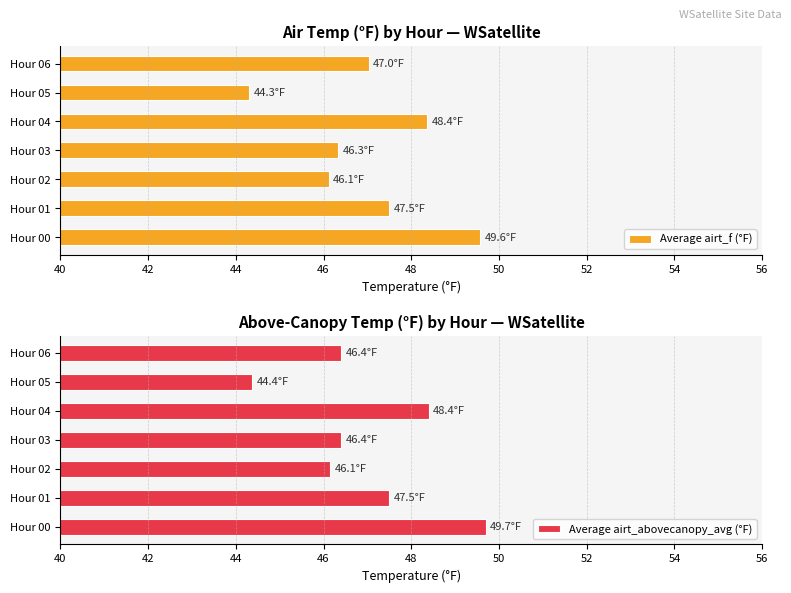

What is the difference between the second highest and minimum values in the Average airt_abovecanopy_avg (°F) series?

4.0